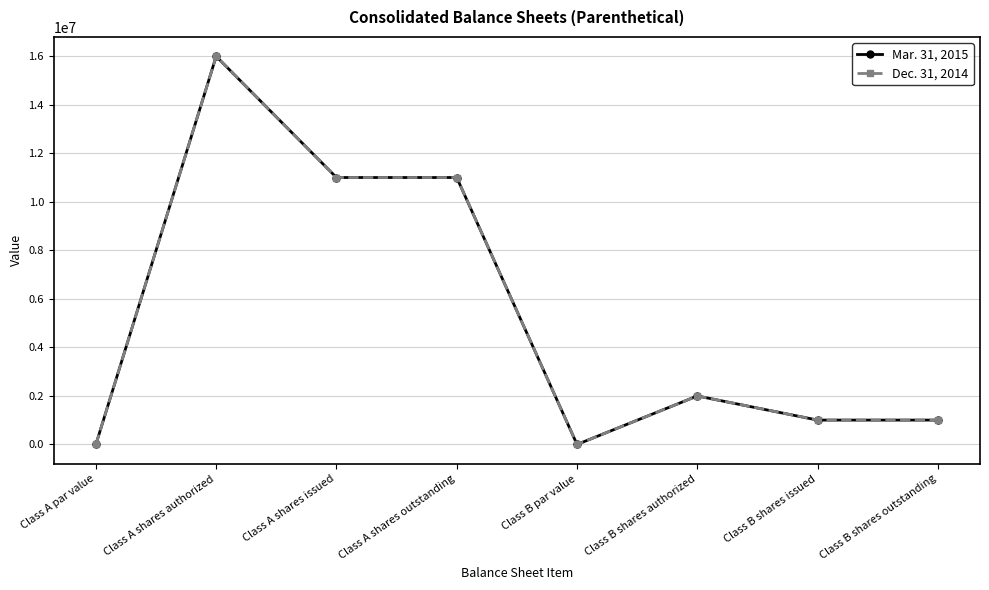

What is the lowest value of the Mar. 31, 2015 series?

1